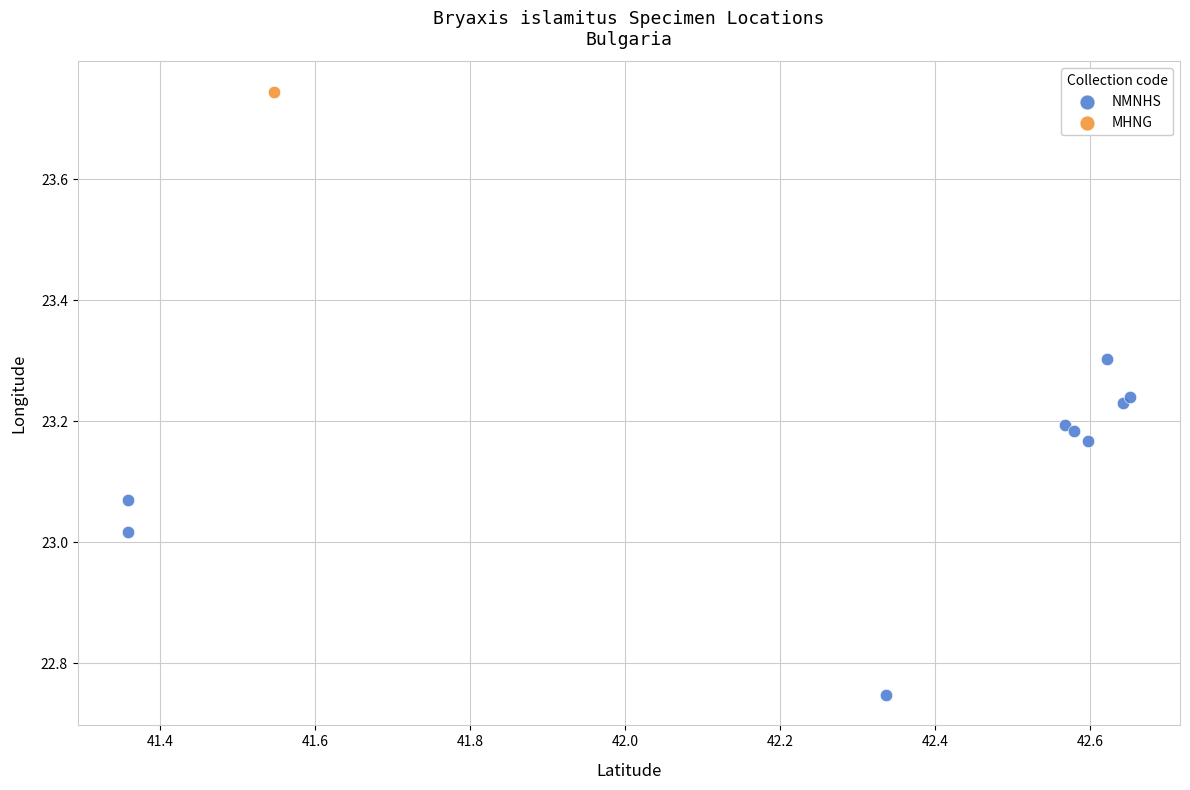

What are all the series names shown in the legend?

NMNHS, MHNG